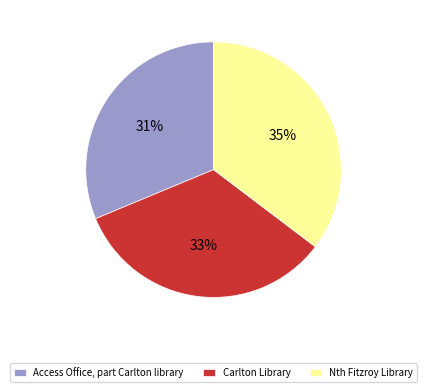

To the nearest percent, what is the difference between the largest and smallest slice percentages?

4%